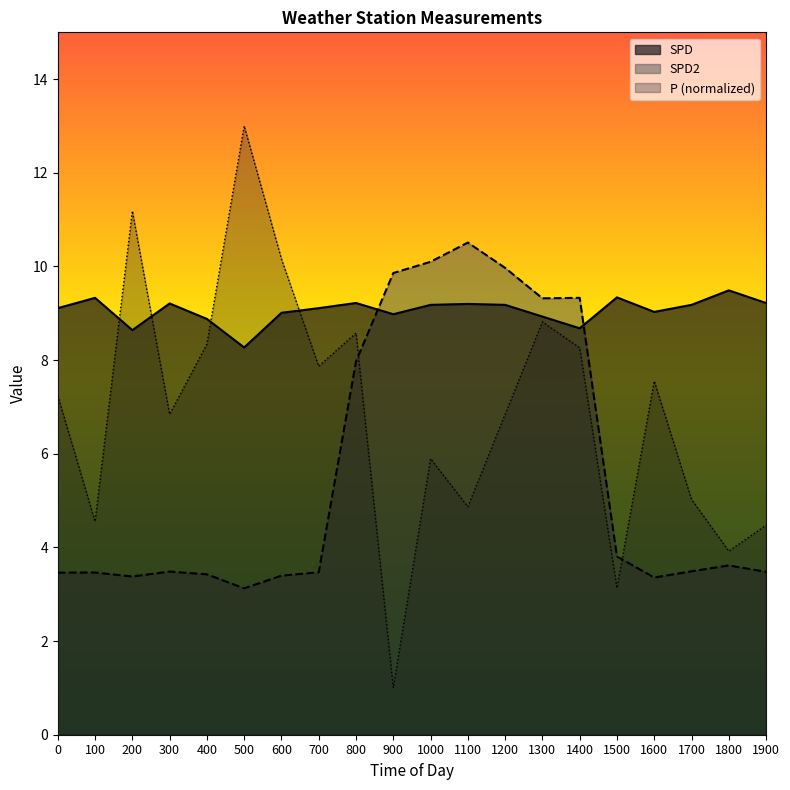

What is the value of the SPD point at the 20th from the left?

9.2